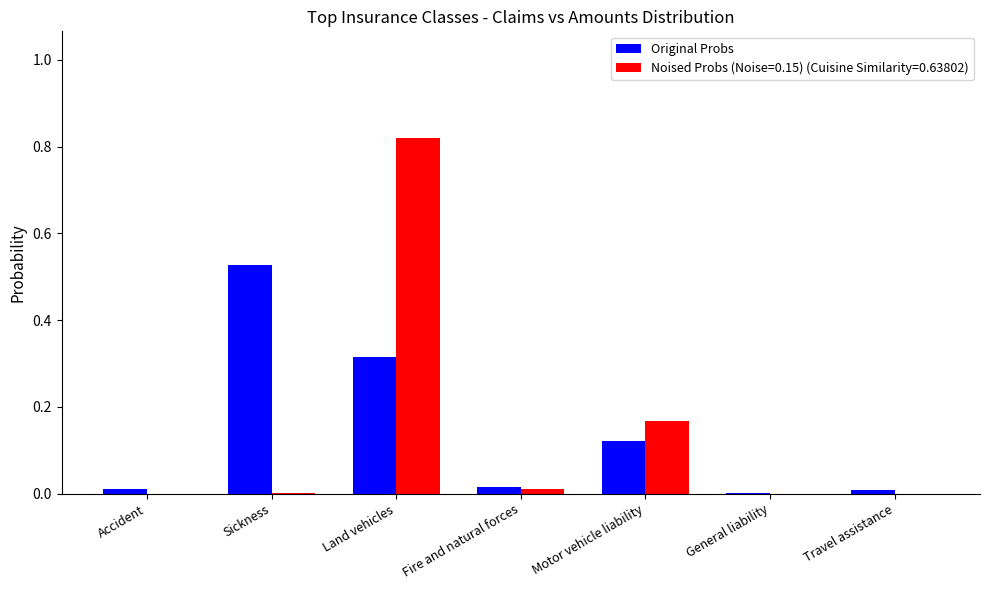

What is the sum of all Original Probs values?

1.0